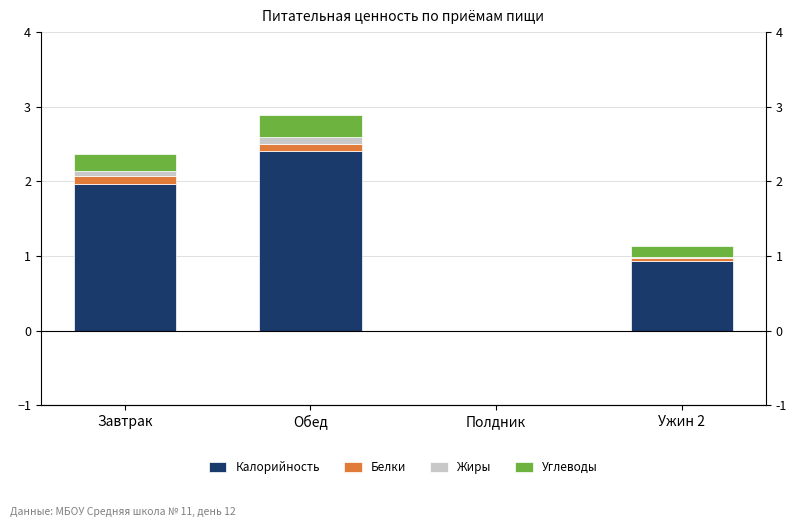

Does the chart contain any negative values?

No